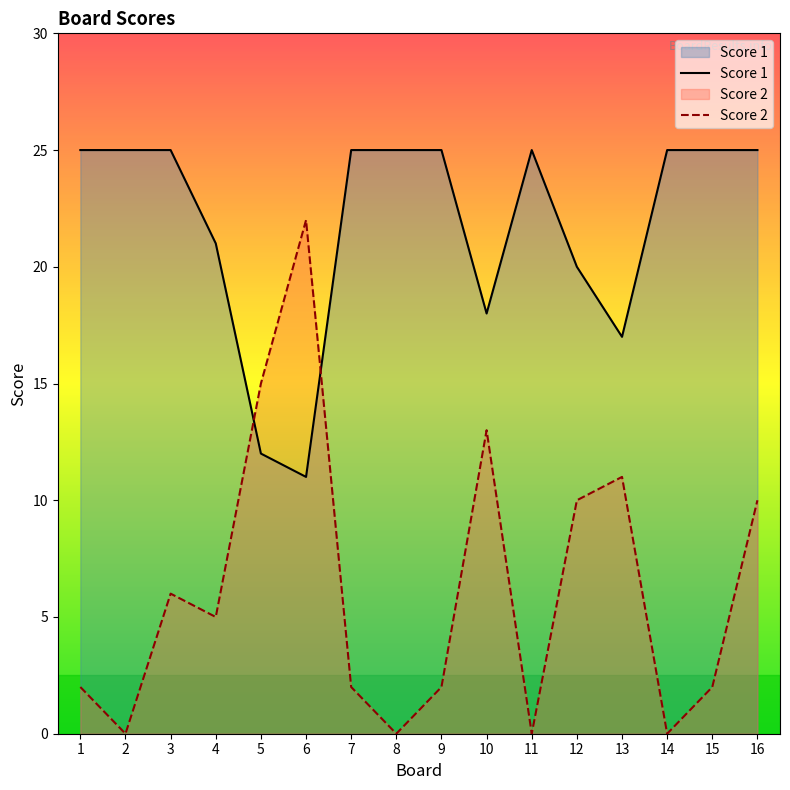

At how many categories does at least one series exceed 19?

13